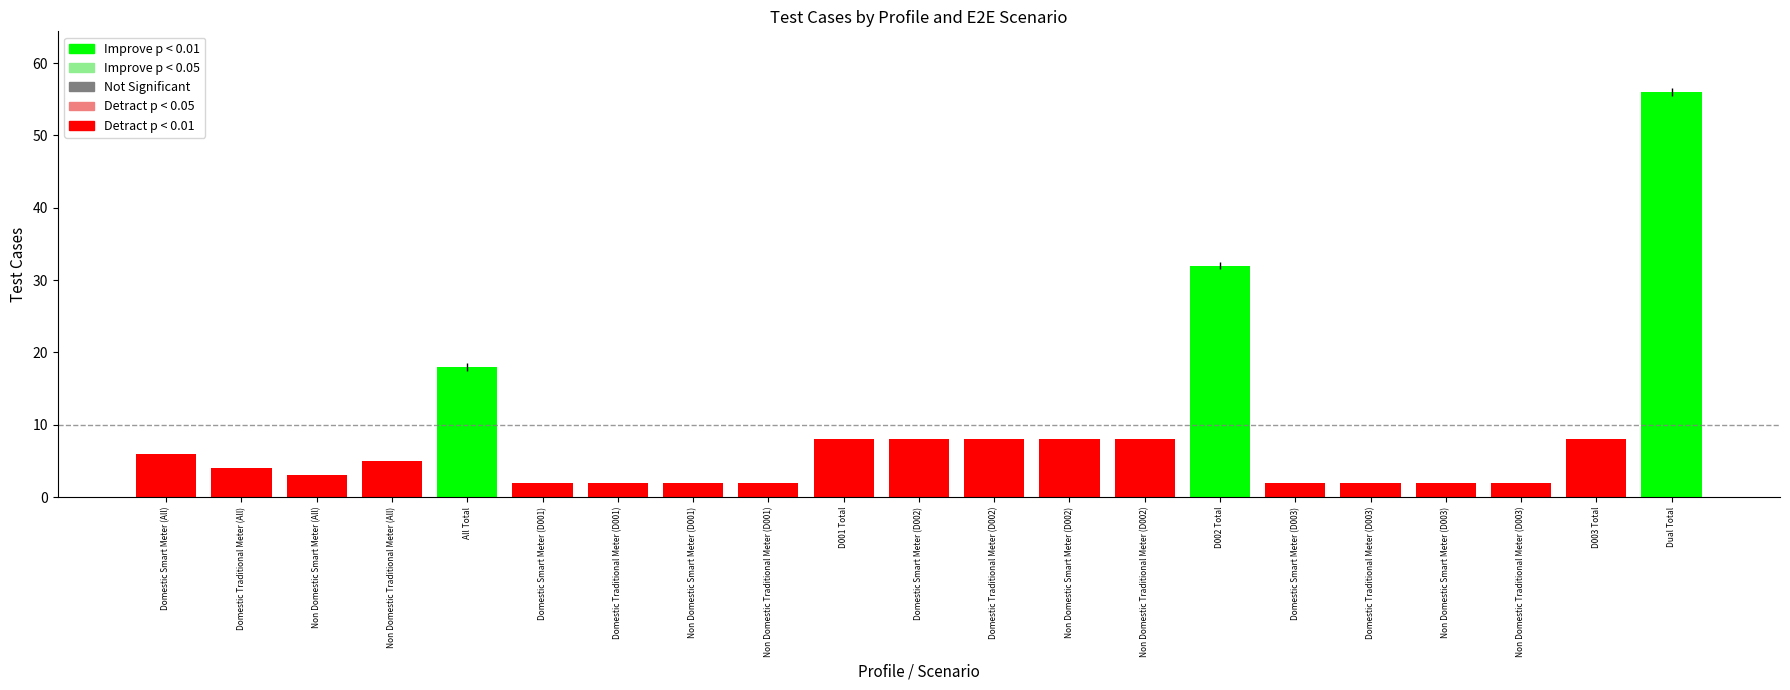

Does the chart contain any negative values?

No